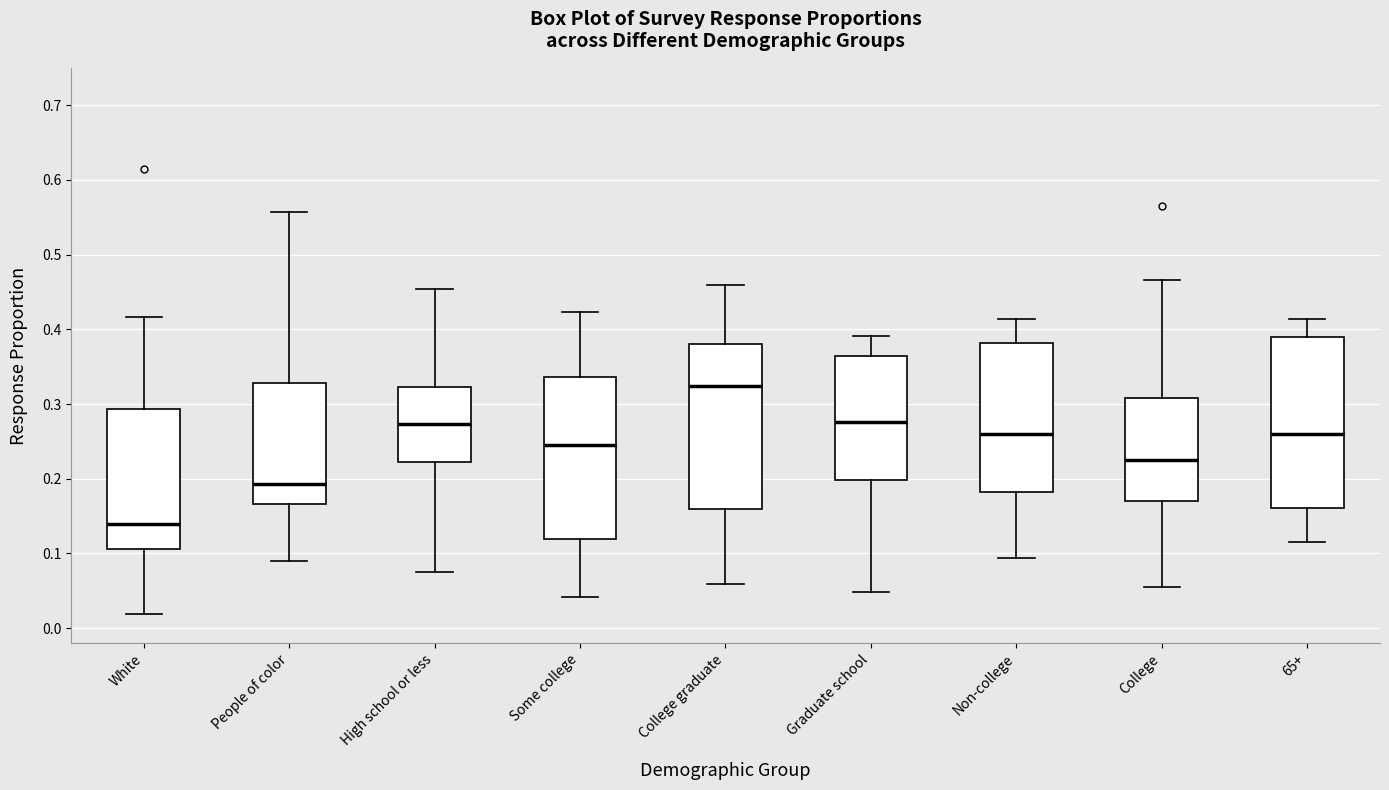

Where does the lower whisker of the box for Some college end on the y-axis? The values are not printed on the chart, so give them approximately, as read against the axis.

0.04